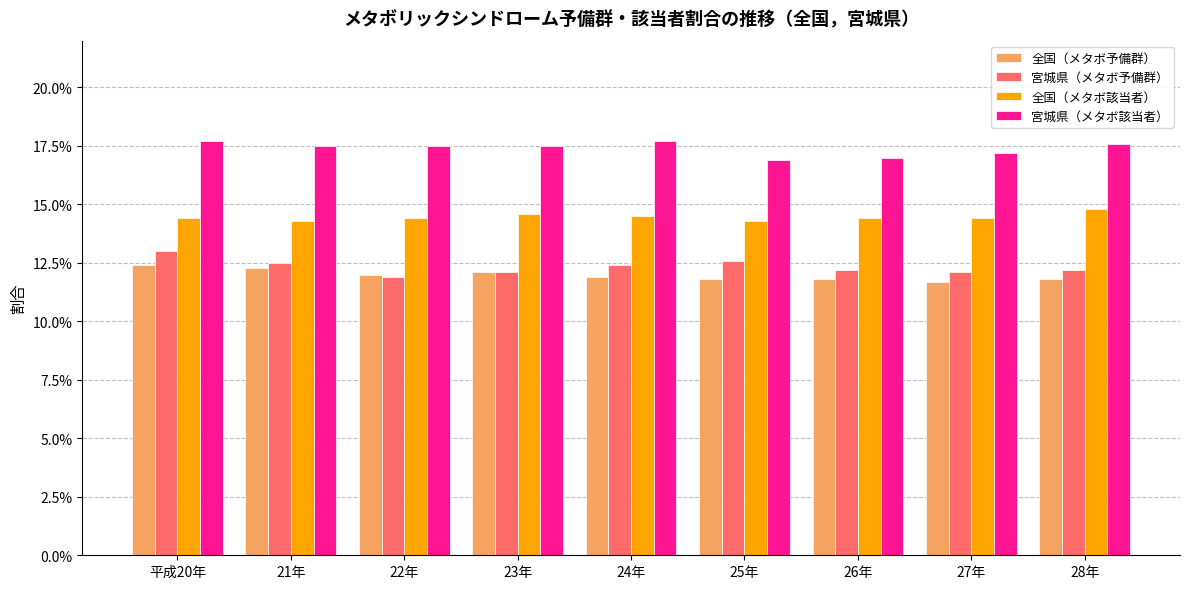

At which label is 全国（メタボ該当者） closest to 0?

21年